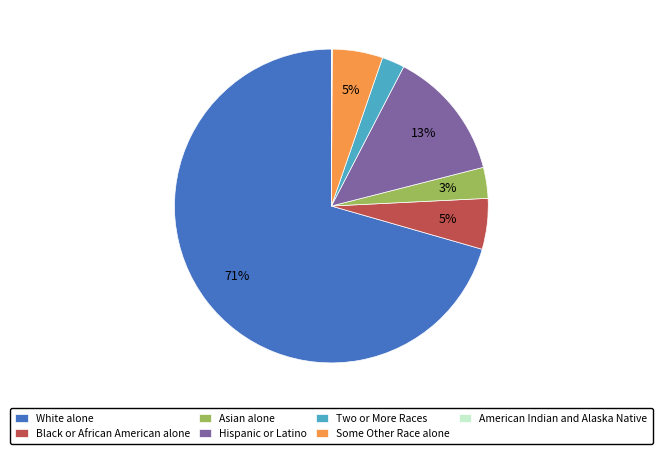

True or false: Black or African American alone accounts for 5% of the total.

True